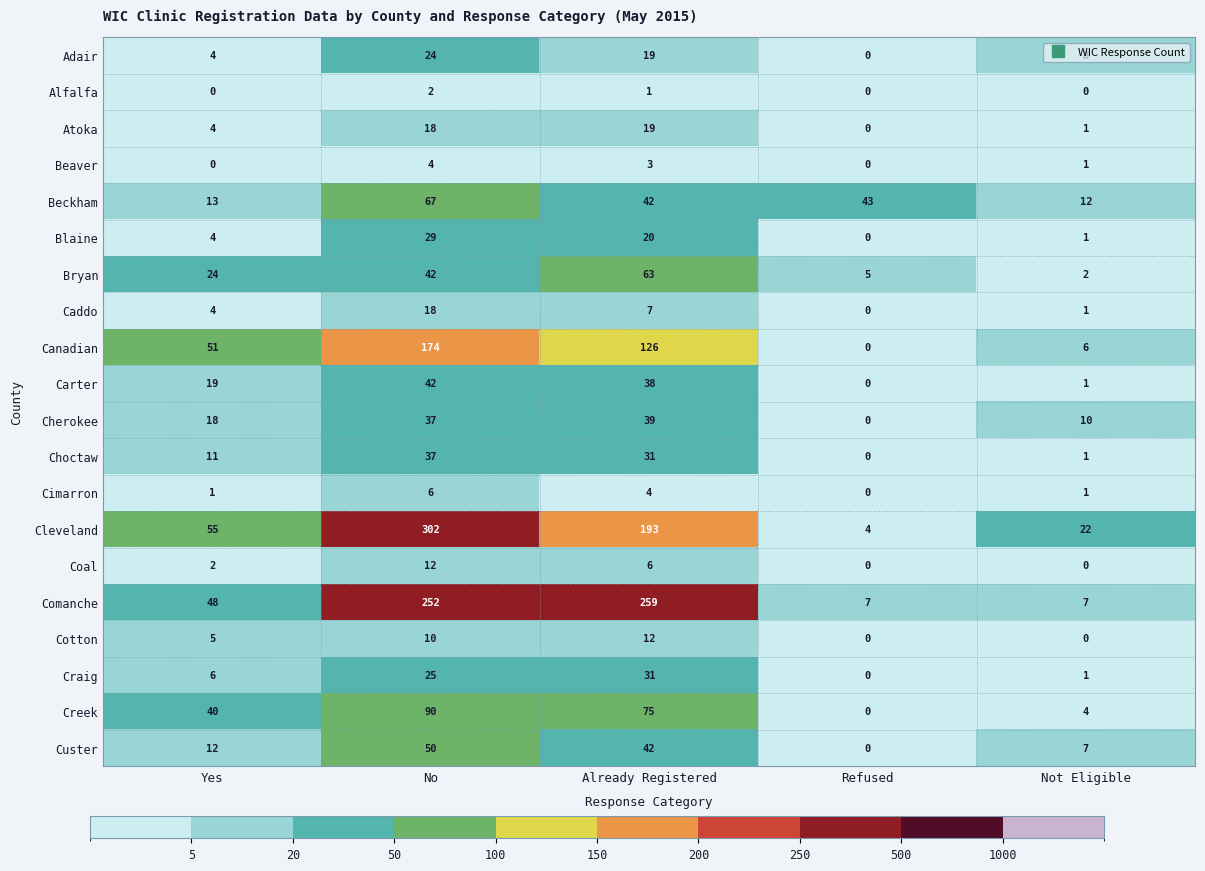

How many values in the Caddo series are below 4?

2